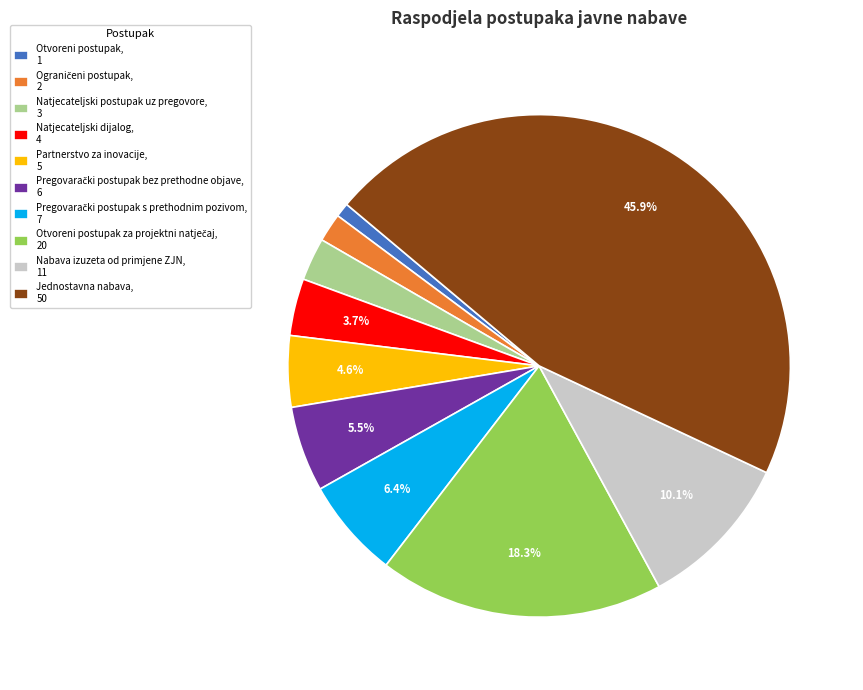

Between Jednostavna nabava, 50 and Natjecateljski dijalog, 4, which is larger?

Jednostavna nabava, 50